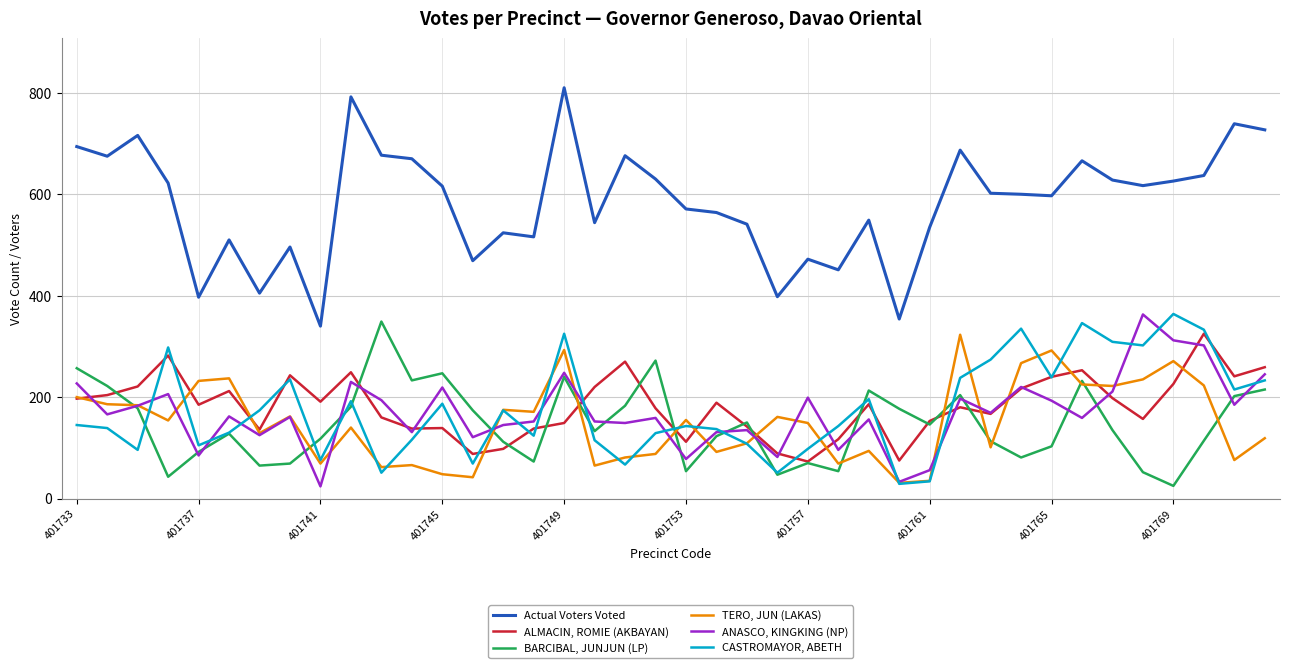

Rank the series by their maximum value, from highest to lowest.

Actual Voters Voted, CASTROMAYOR, ABETH, ANASCO, KINGKING (NP), BARCIBAL, JUNJUN (LP), ALMACIN, ROMIE (AKBAYAN), TERO, JUN (LAKAS)